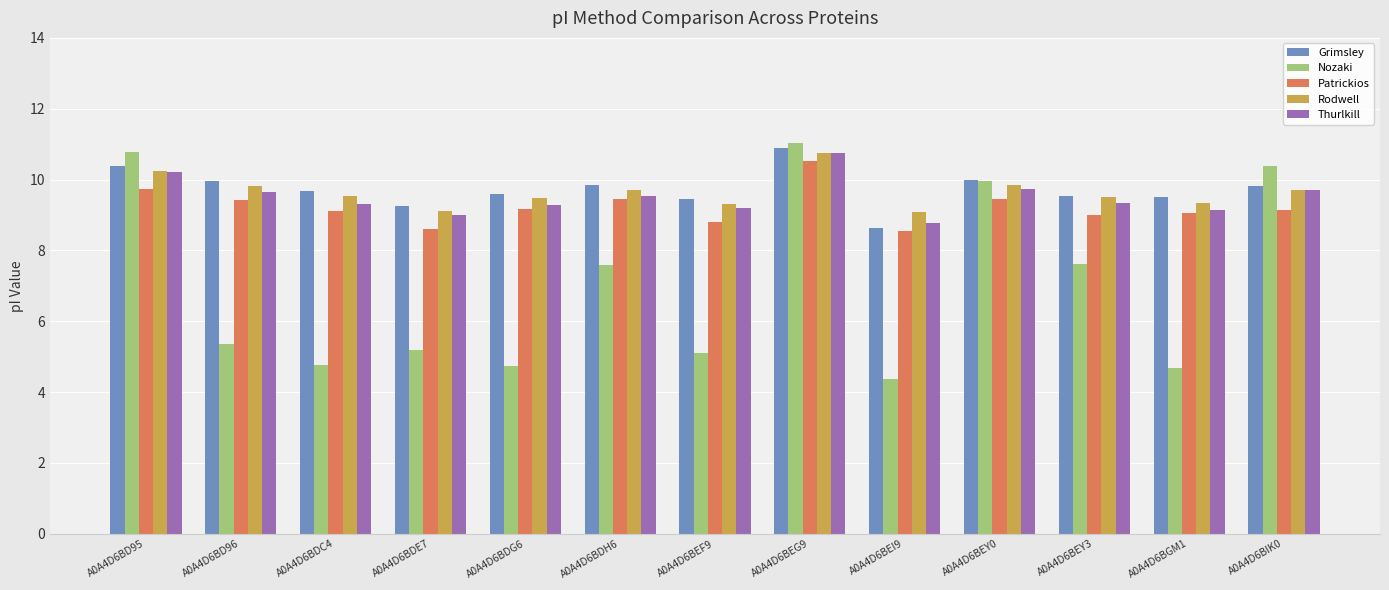

What is the sum of all Thurlkill values?

123.6